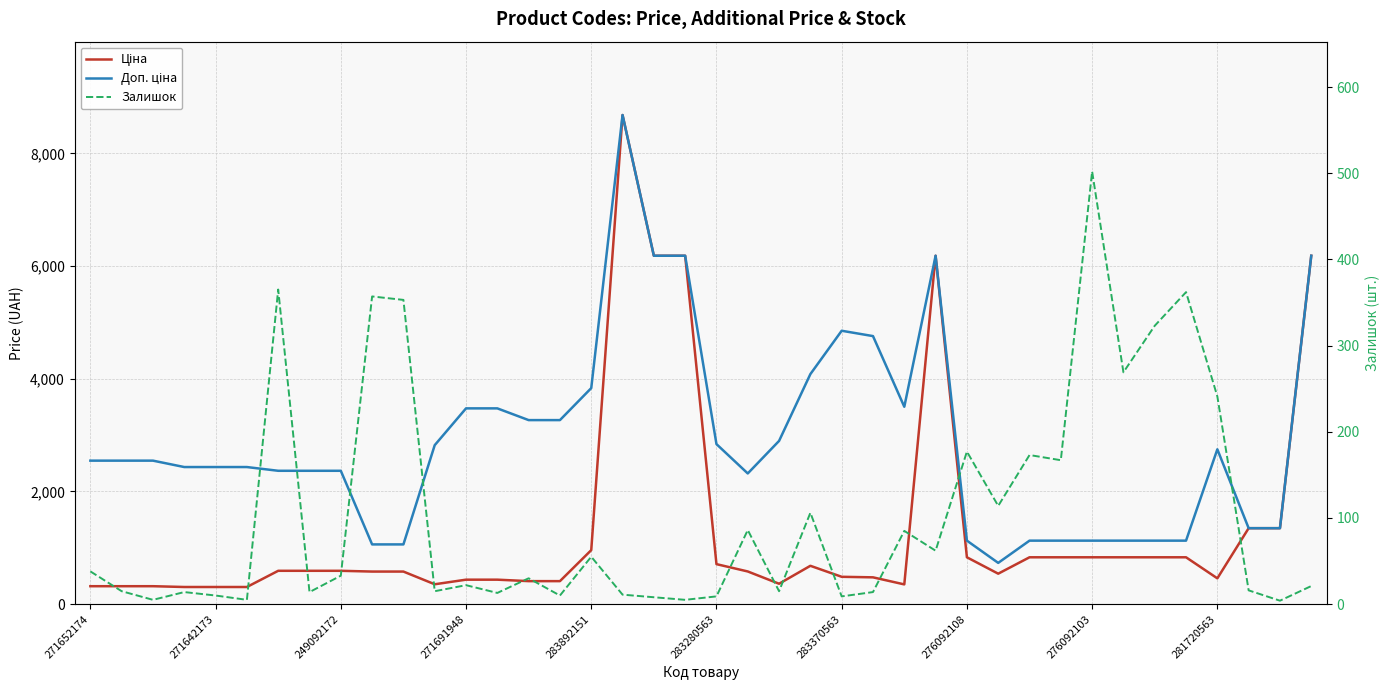

Rank the series by their maximum value, from lowest to highest.

Залишок, Ціна, Доп. ціна